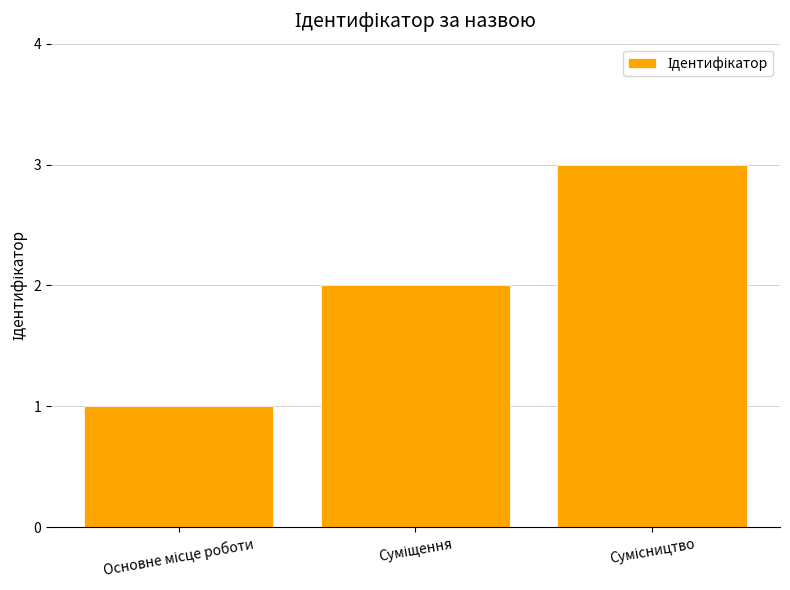

What is the sum of all values?

6